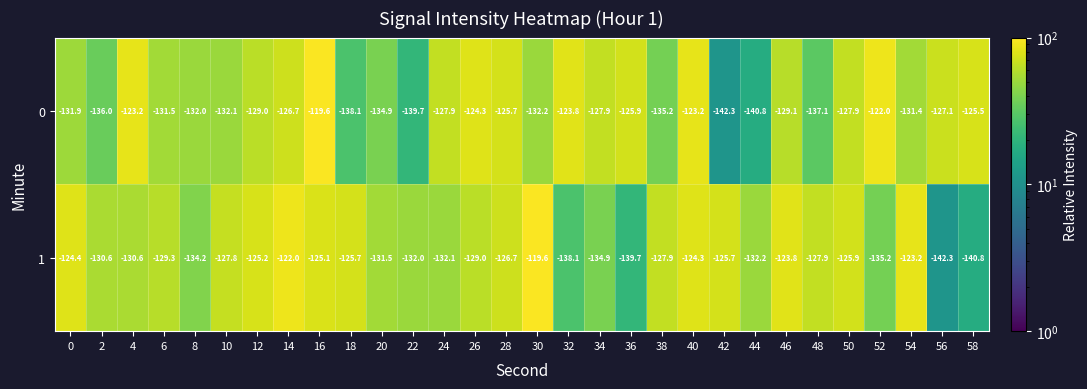

Which series changed the most between 42 and 54?

0